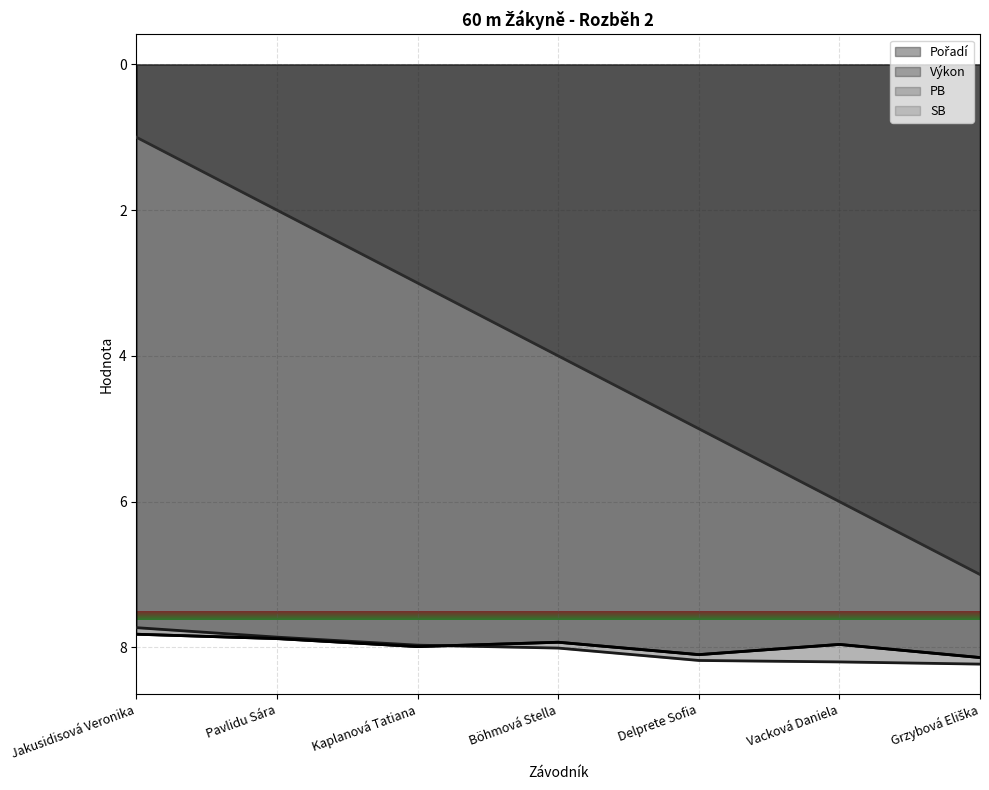

What is the approximate value of Pořadí at Vacková Daniela?

6.0